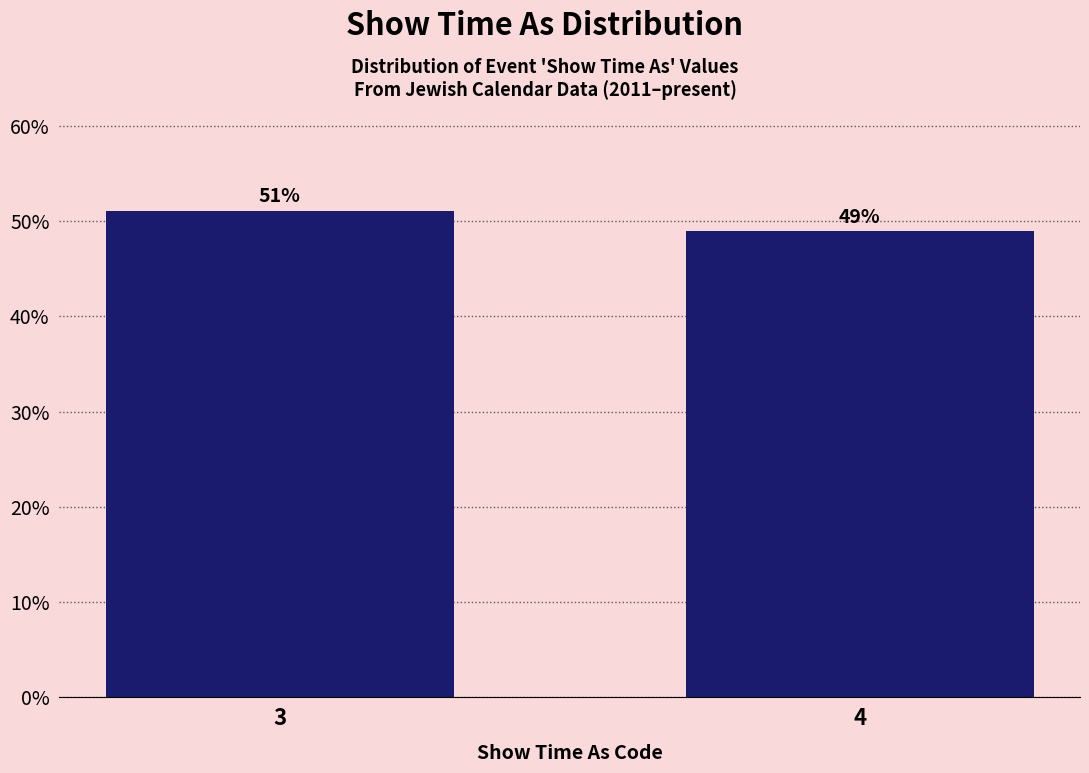

At which category does the chart reach its peak across all series?

3